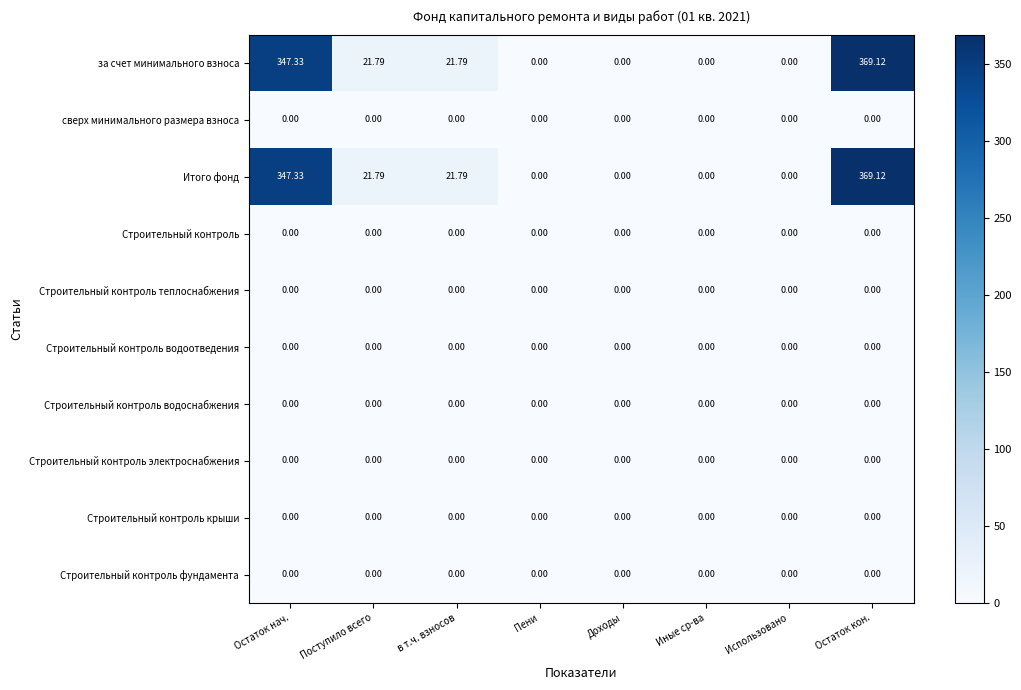

At how many categories does at least one series exceed 224?

2